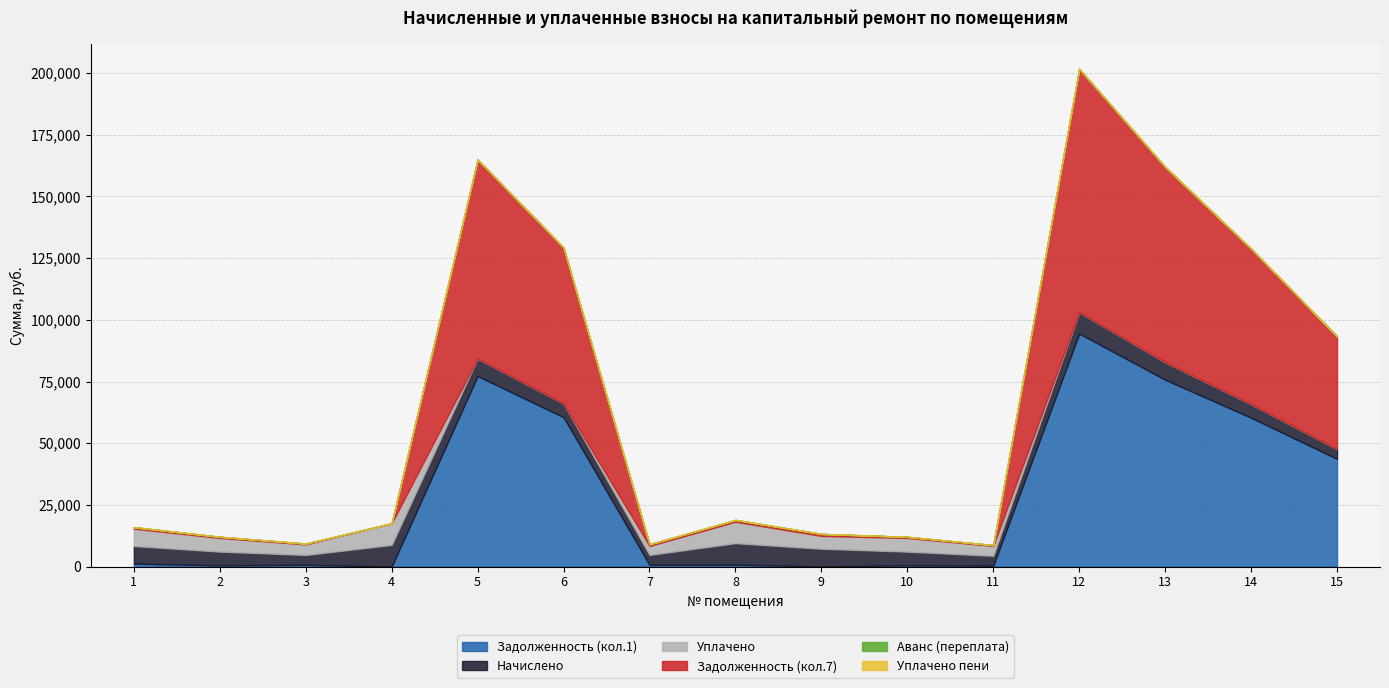

Rank the series at 1 from highest to lowest value.

nachisleno, uplateno, zadolzhennost, zadolzh_col6, peni_col8, avans_col2